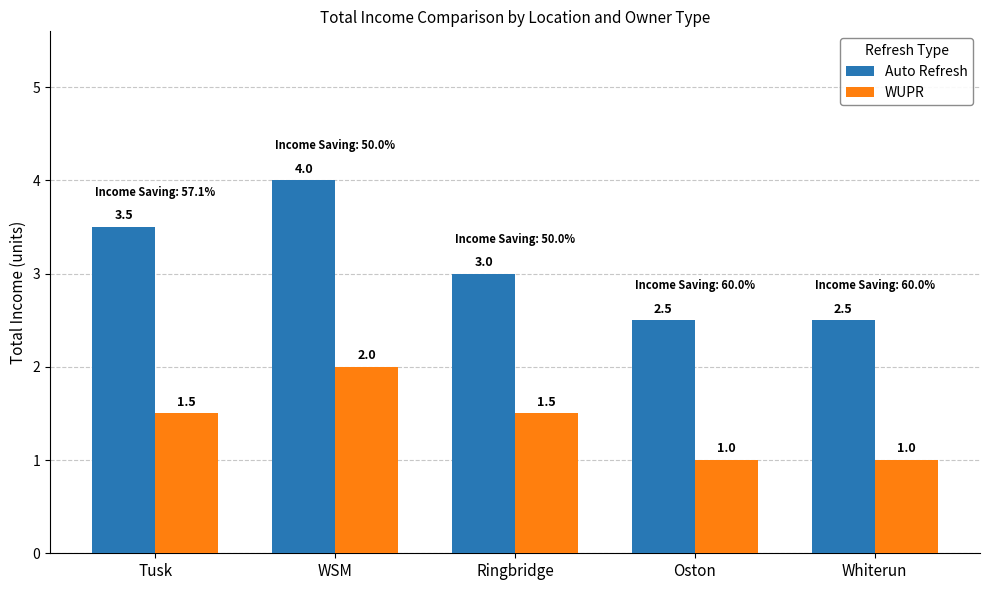

The value of Auto Refresh at Tusk is 4.6. True or false?

False